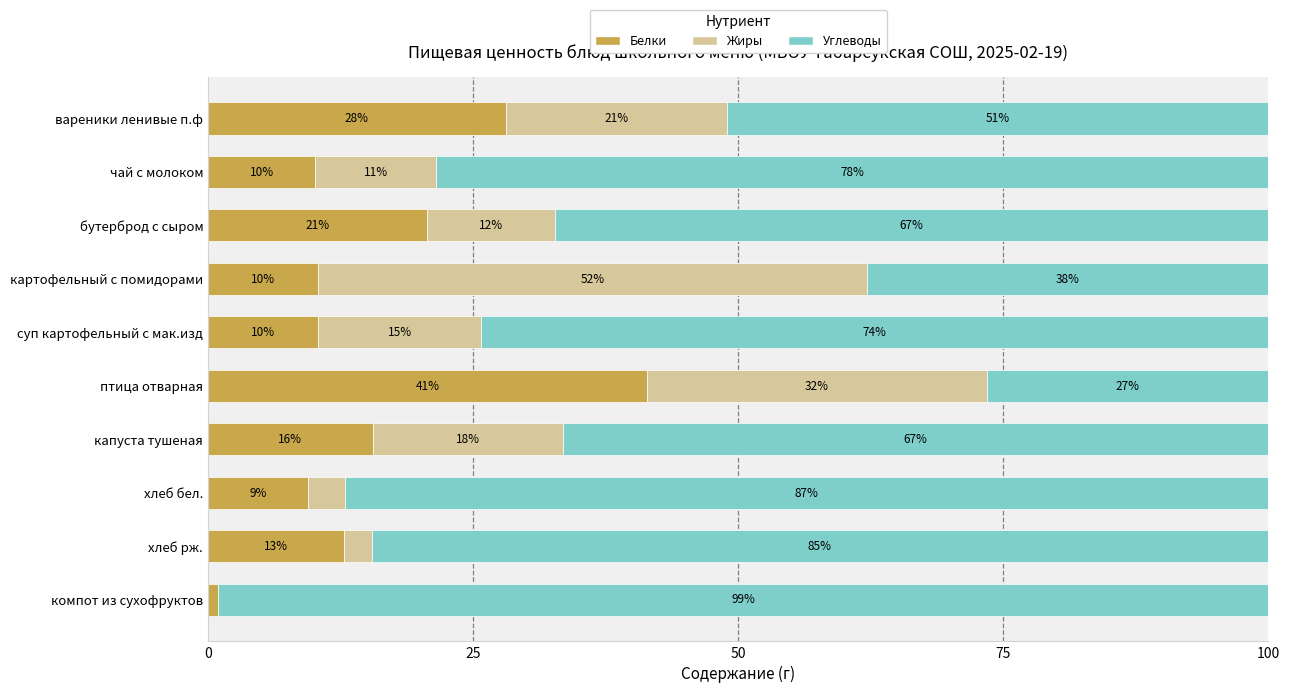

Is it true that Белки equals 12.8 at хлеб рж.?

True